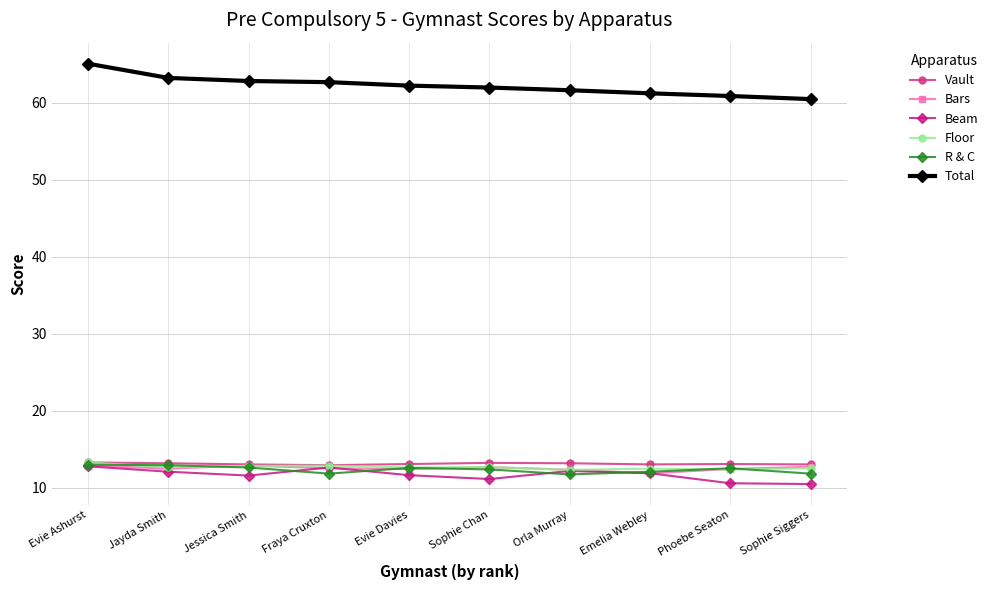

What is the difference between the maximum and second lowest values in the Floor series?

0.9